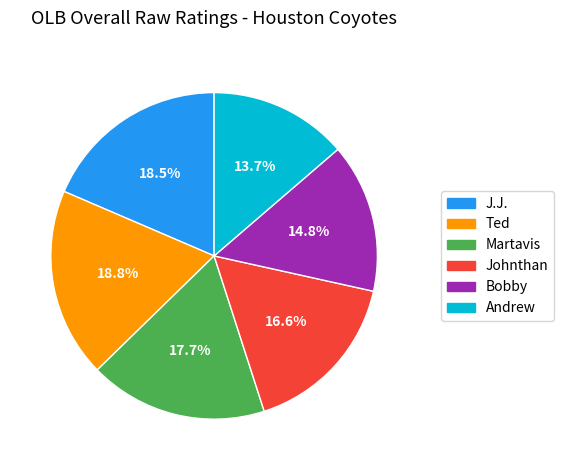

To the nearest percent, what percentage of the pie is Andrew?

14%